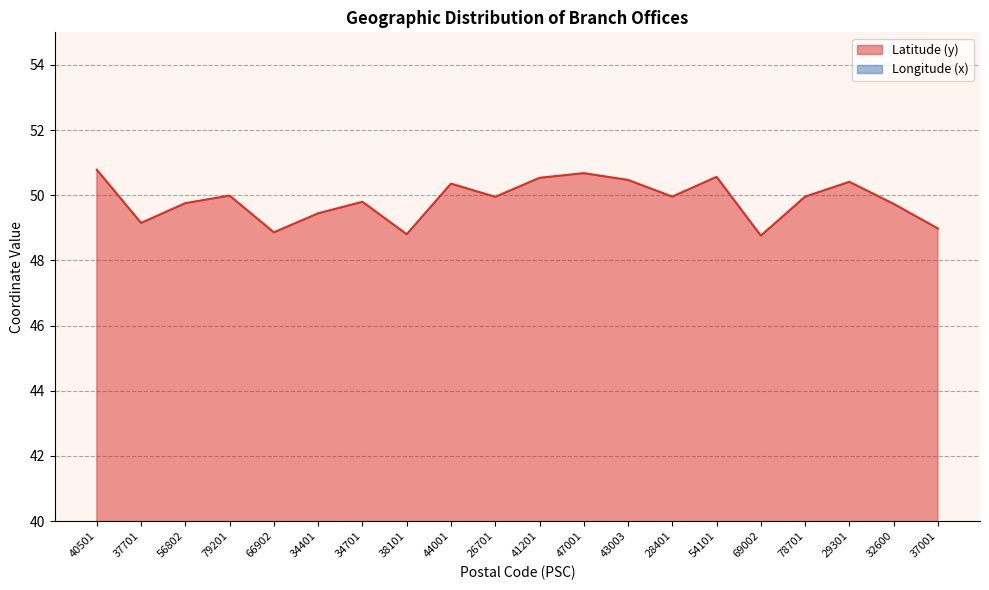

What is the greatest value displayed?

50.8